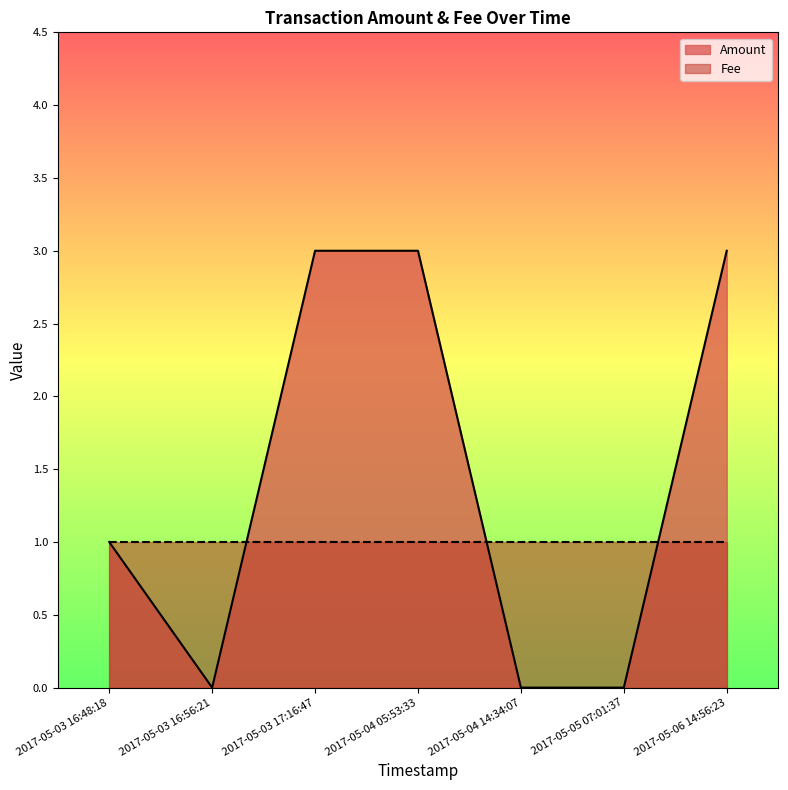

What is the label of the 4th point from the right?

2017-05-04 05:53:33